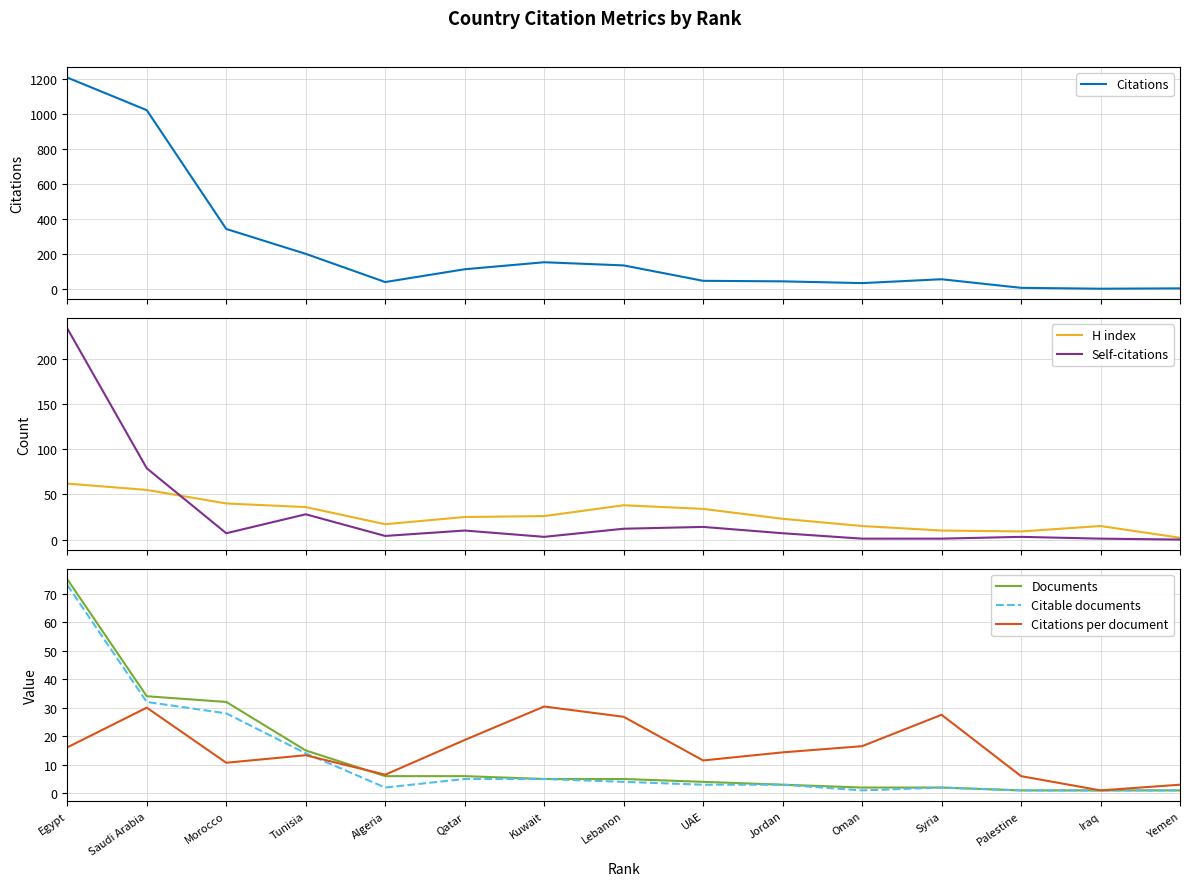

What is the total value across all series at Oman?

68.5